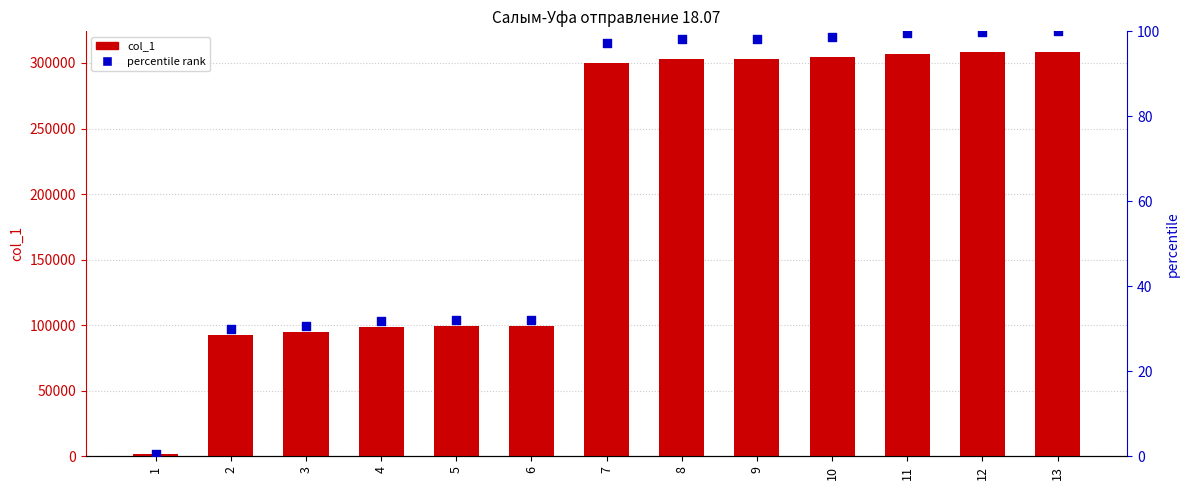

Which series reaches the maximum Y coordinate?

col_1